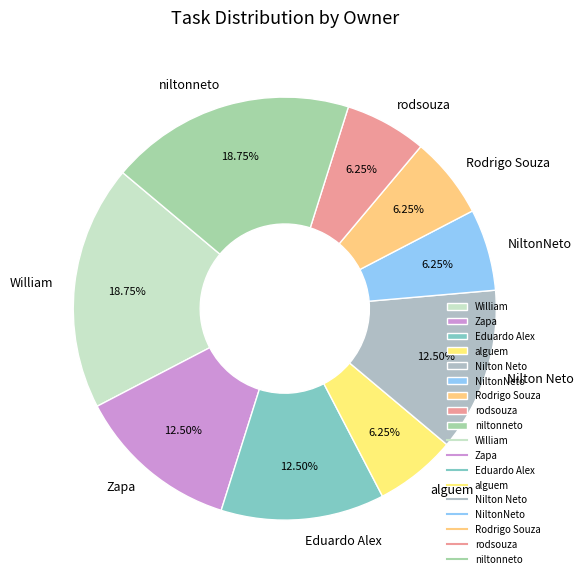

To the nearest percent, what percentage of the pie is niltonneto?

19%